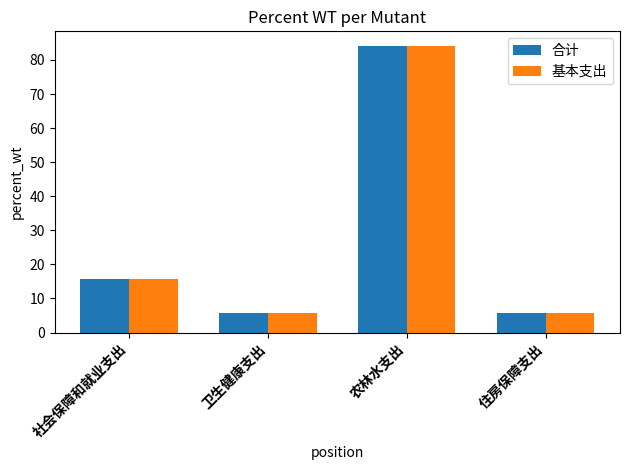

True or false: 基本支出 has a value of 15.6 at 社会保障和就业支出.

True